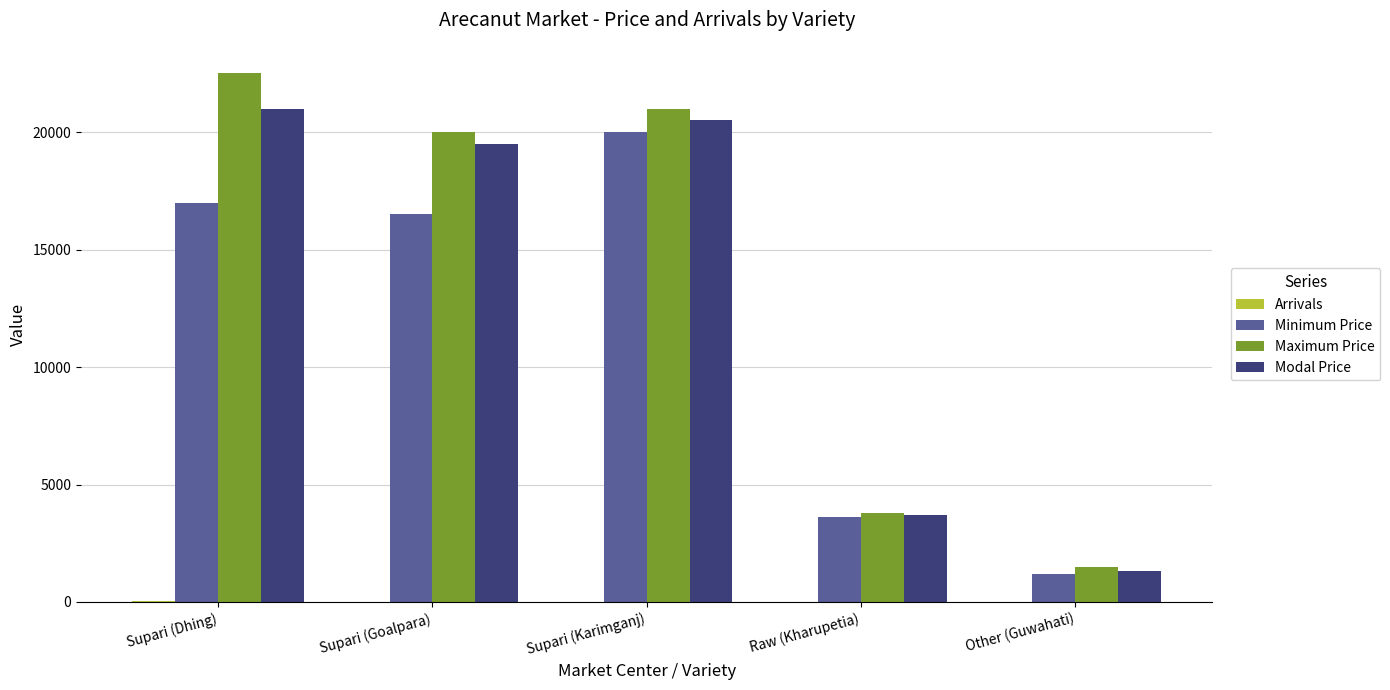

The value of Maximum Price at Supari (Goalpara) is 29318. True or false?

False